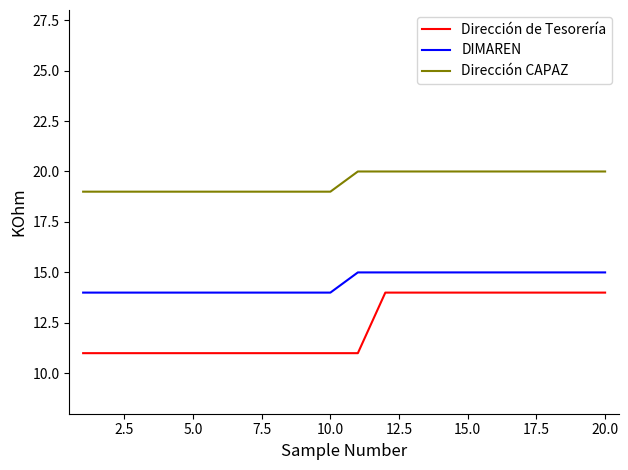

What is the smallest value displayed?

11